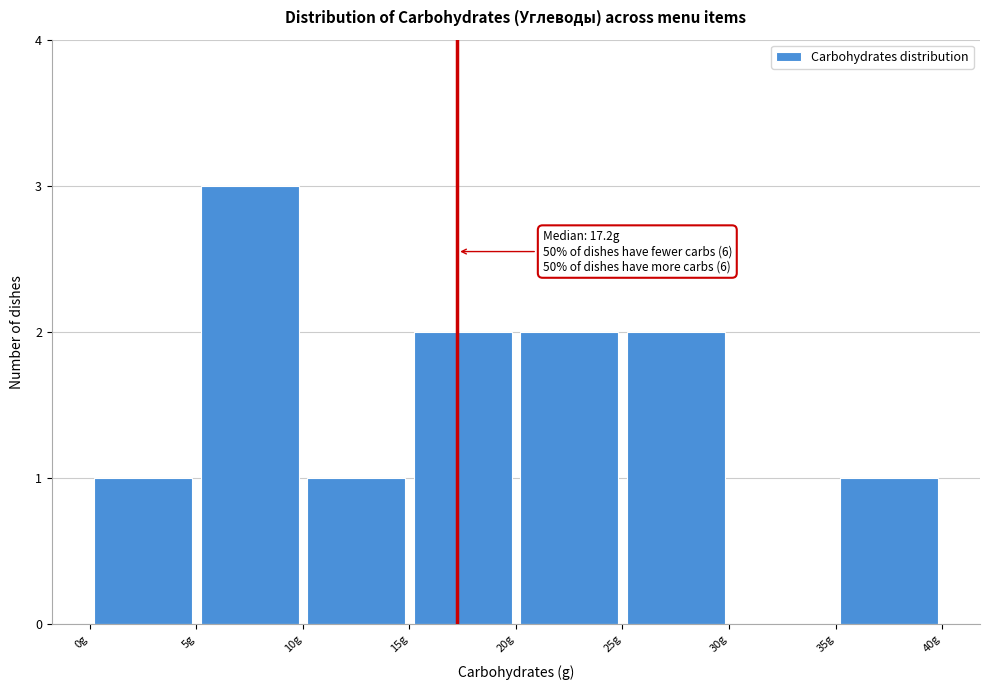

Which range on the x-axis has the tallest bar?

5 to 10